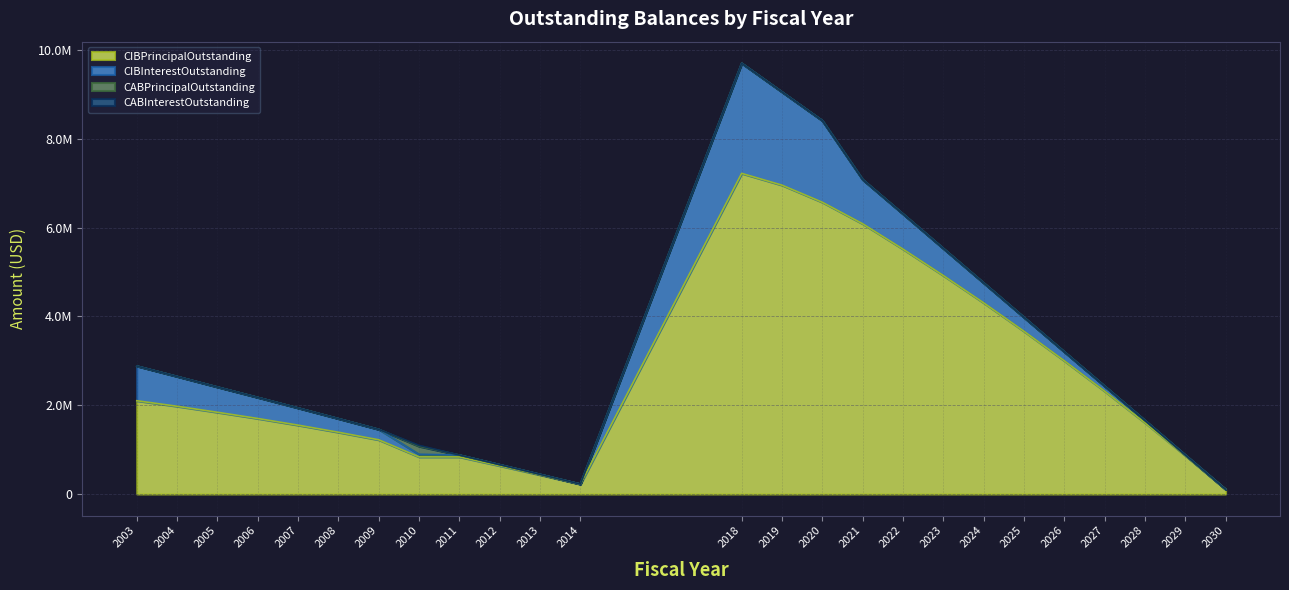

List the labels in order of CIBPrincipalOutstanding value, largest first.

2018, 2019, 2020, 2021, 2022, 2023, 2024, 2025, 2026, 2027, 2003, 2004, 2005, 2006, 2028, 2007, 2008, 2009, 2029, 2010, 2011, 2012, 2013, 2014, 2030